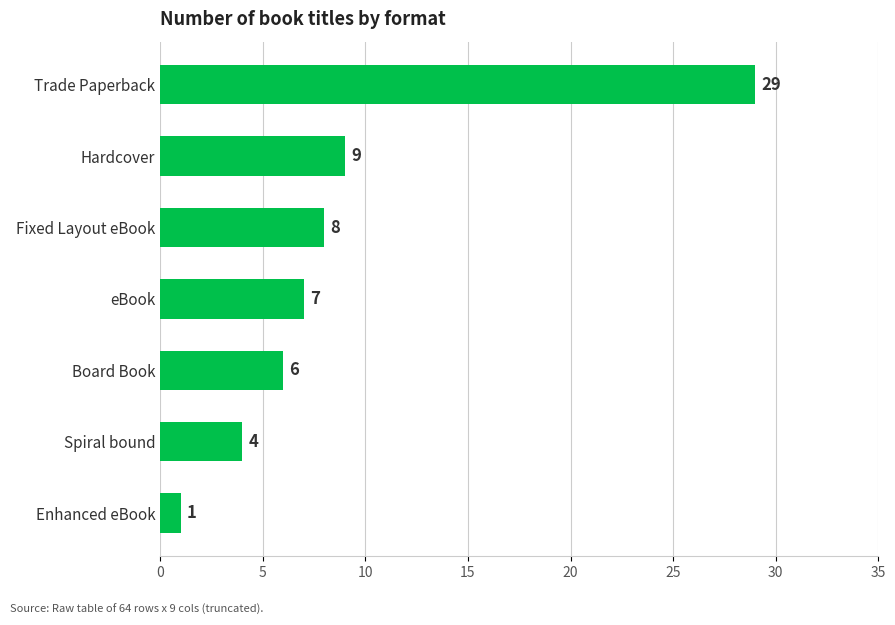

Which label corresponds to the smallest value in the chart?

Enhanced eBook